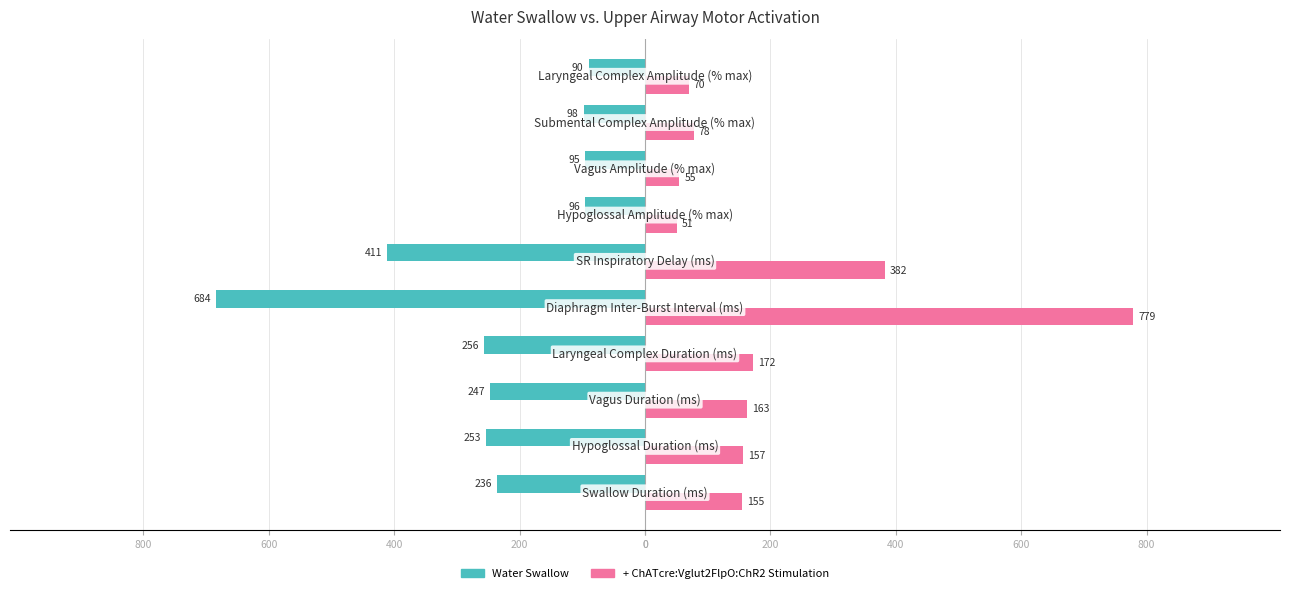

Which series has the largest range (max minus min)?

+ ChATcre:Vglut2FlpO:ChR2 Stimulation